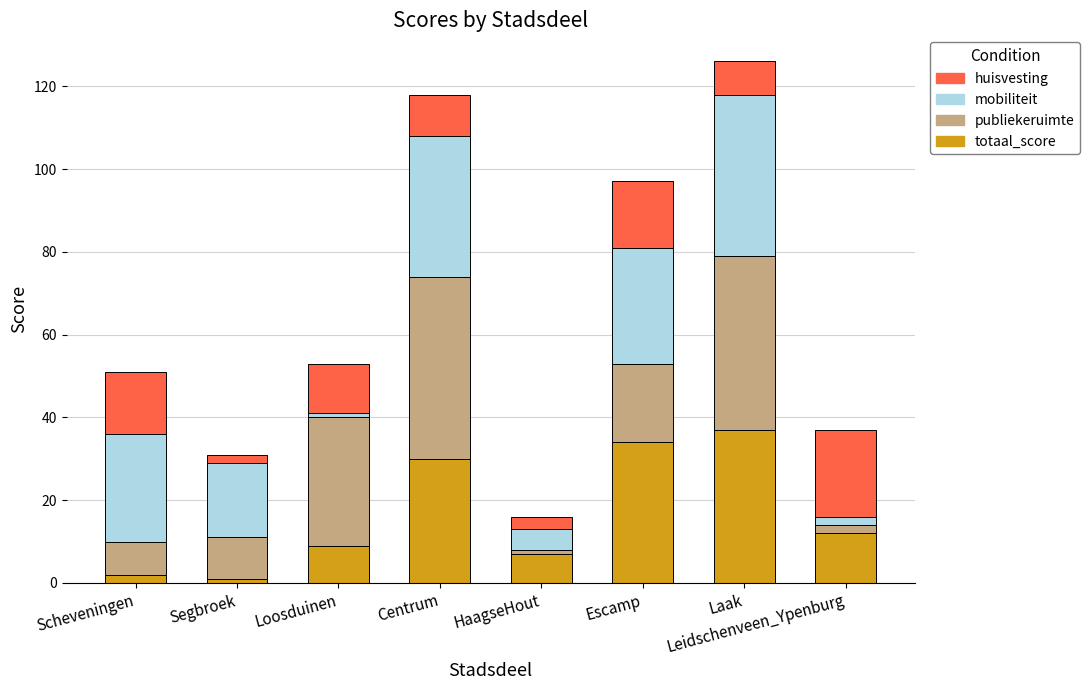

At which label does totaal_score reach its peak?

Laak